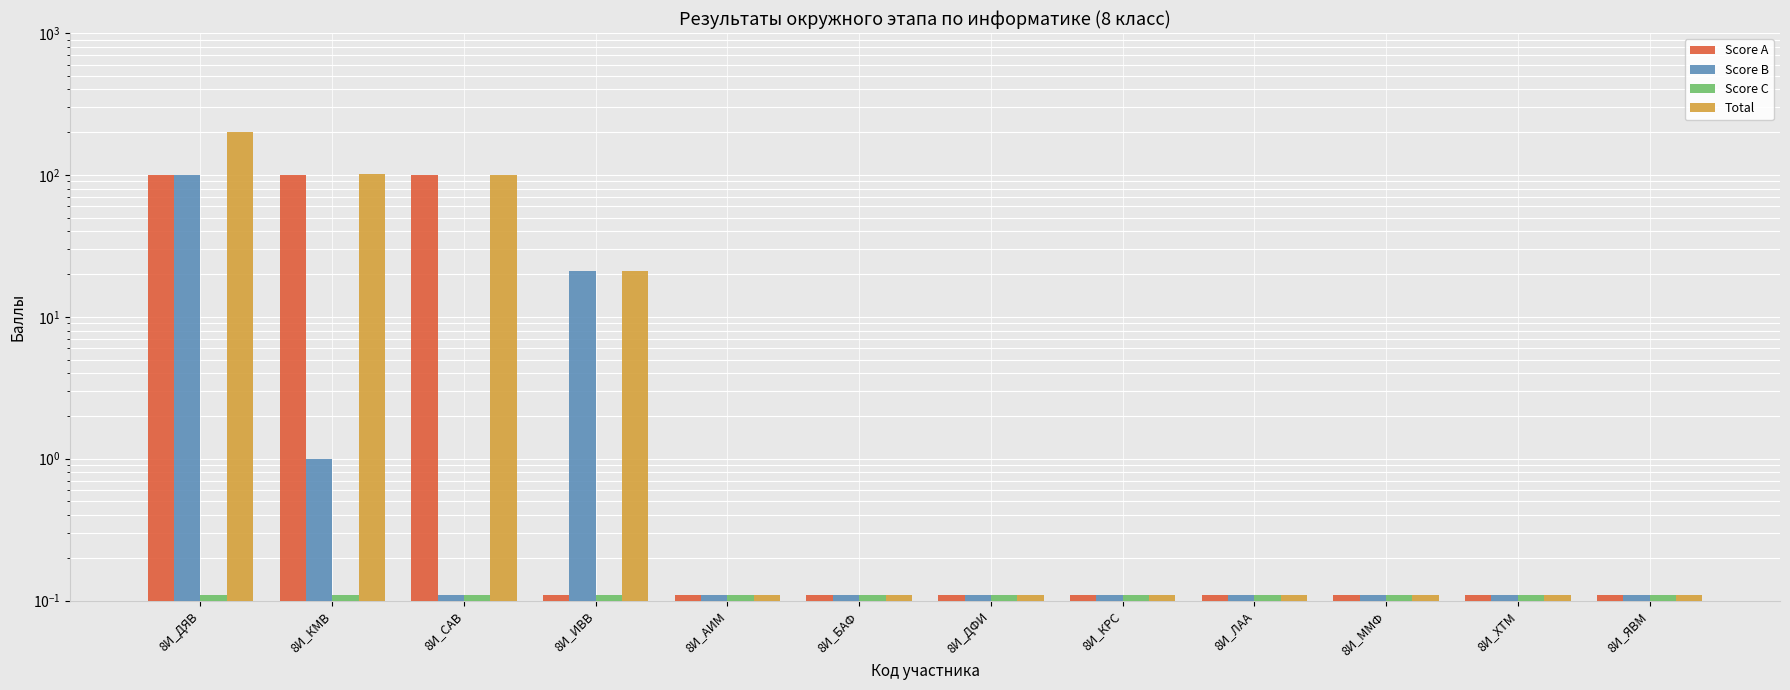

Which series has the largest total across all categories?

Total